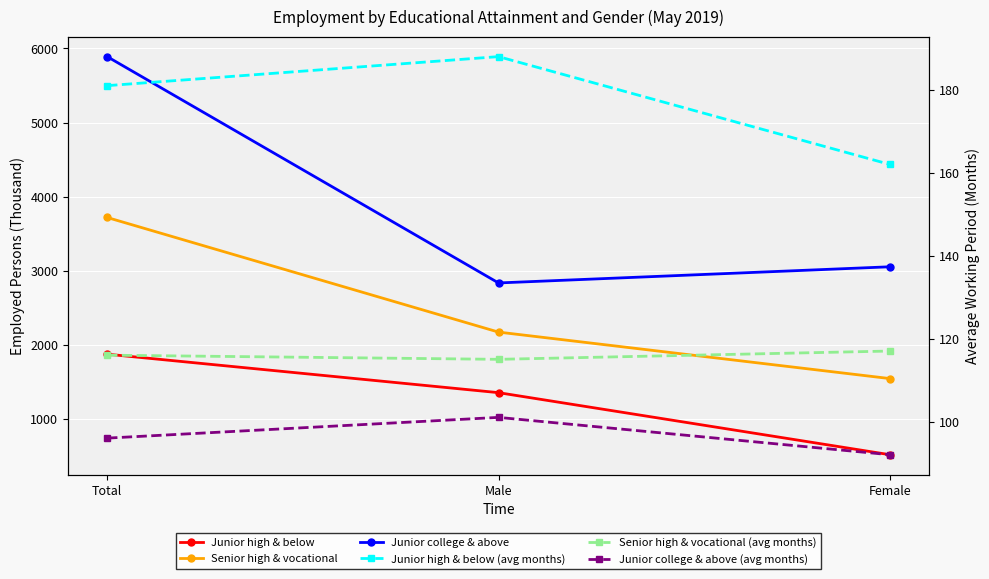

What is the spread (max minus min) of values at Male?

2735